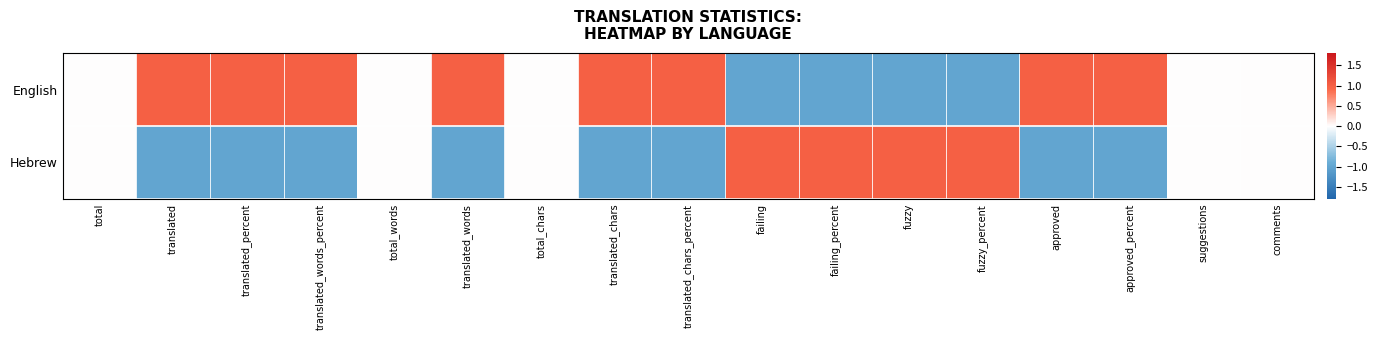

Rank the series at translated_chars_percent from highest to lowest value.

English, Hebrew